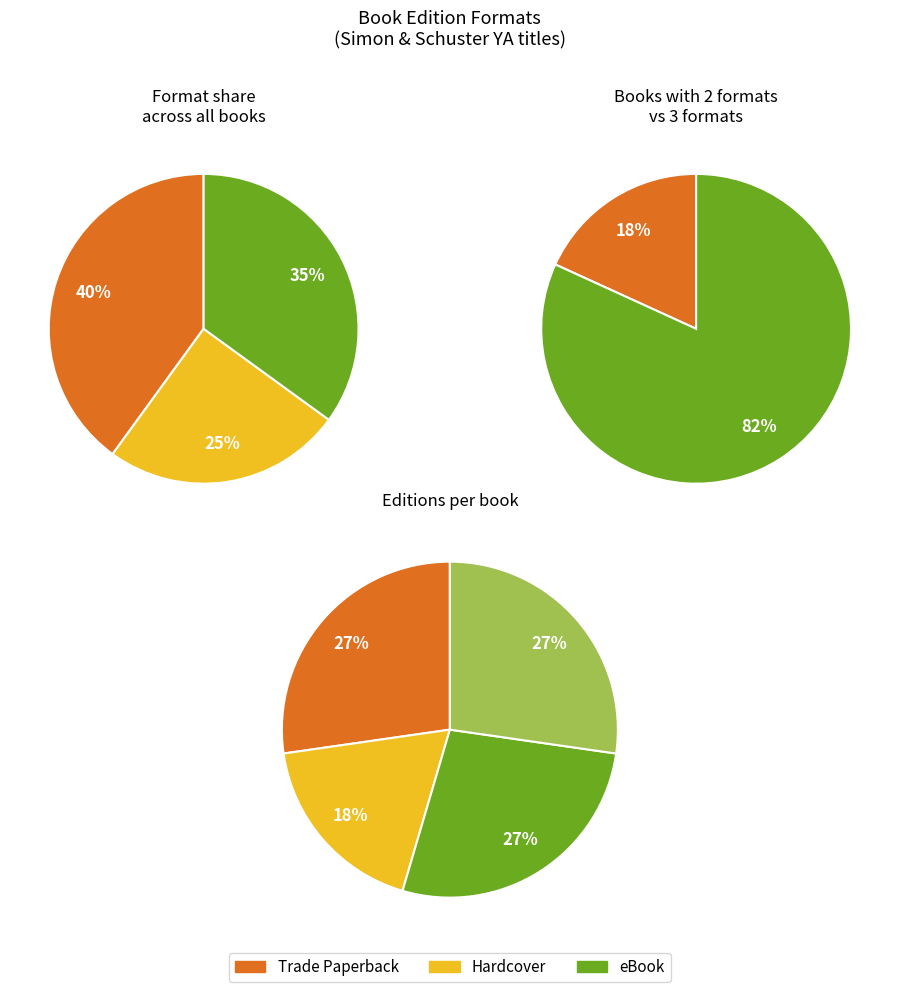

Count the number of slices in the pie.

4